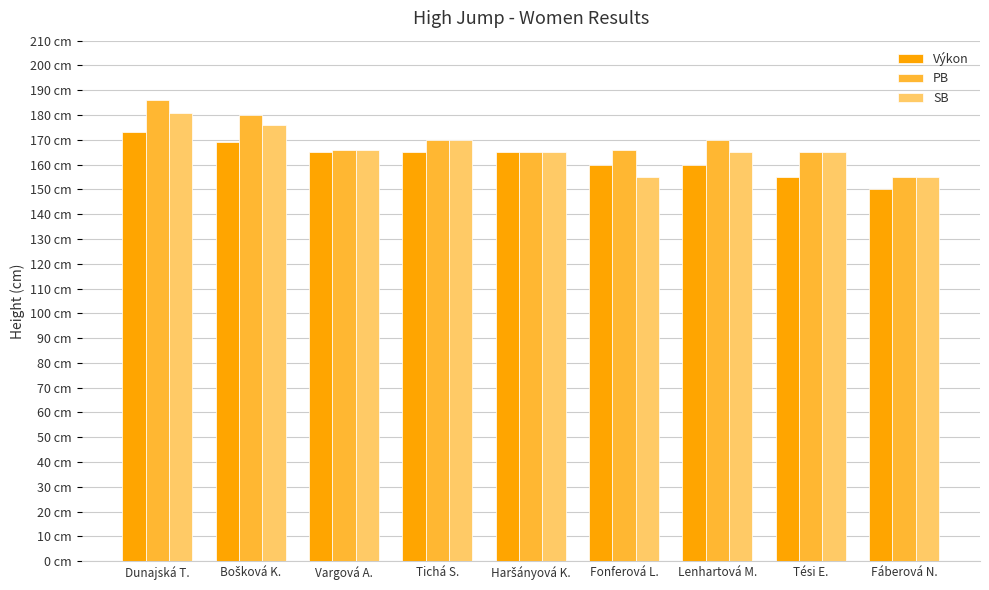

Where does the SB series first go above 165?

Dunajská T.